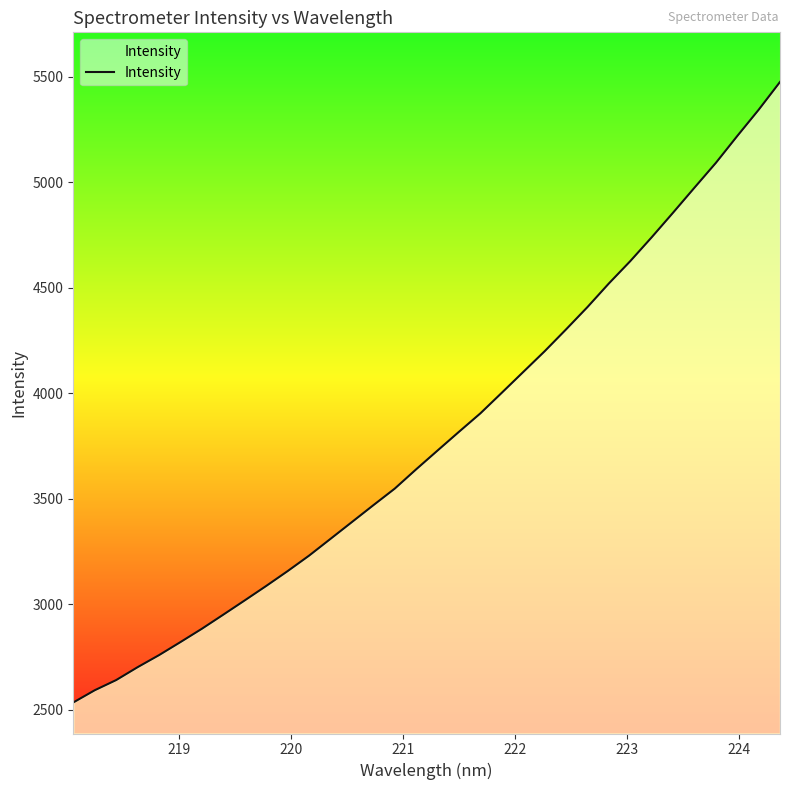

What is the difference between the maximum and minimum values?

2938.7